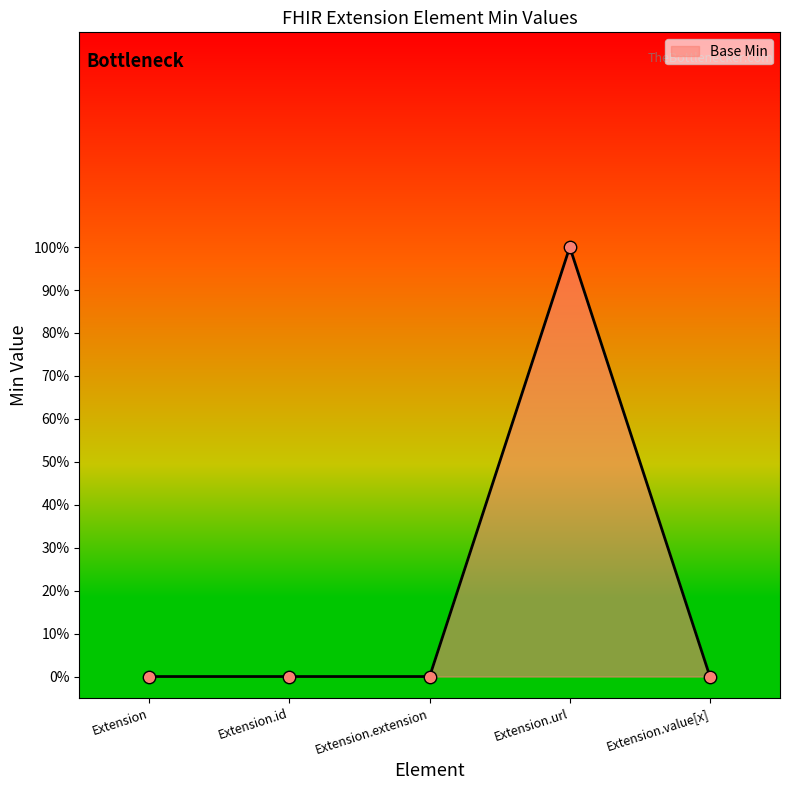

What is the change in value from Extension.url to Extension.value[x]?

-1